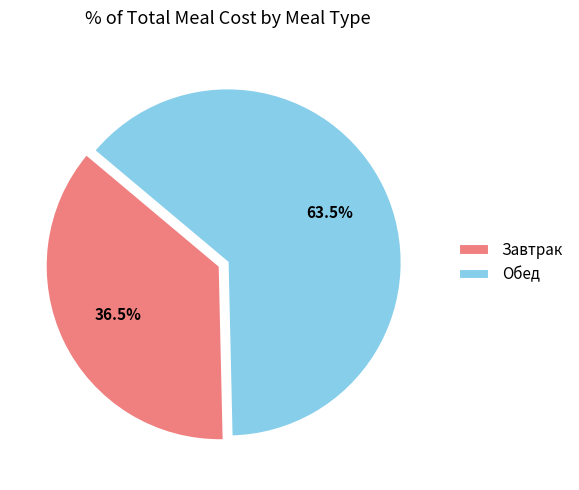

Does Обед represent more than half of the total?

Yes